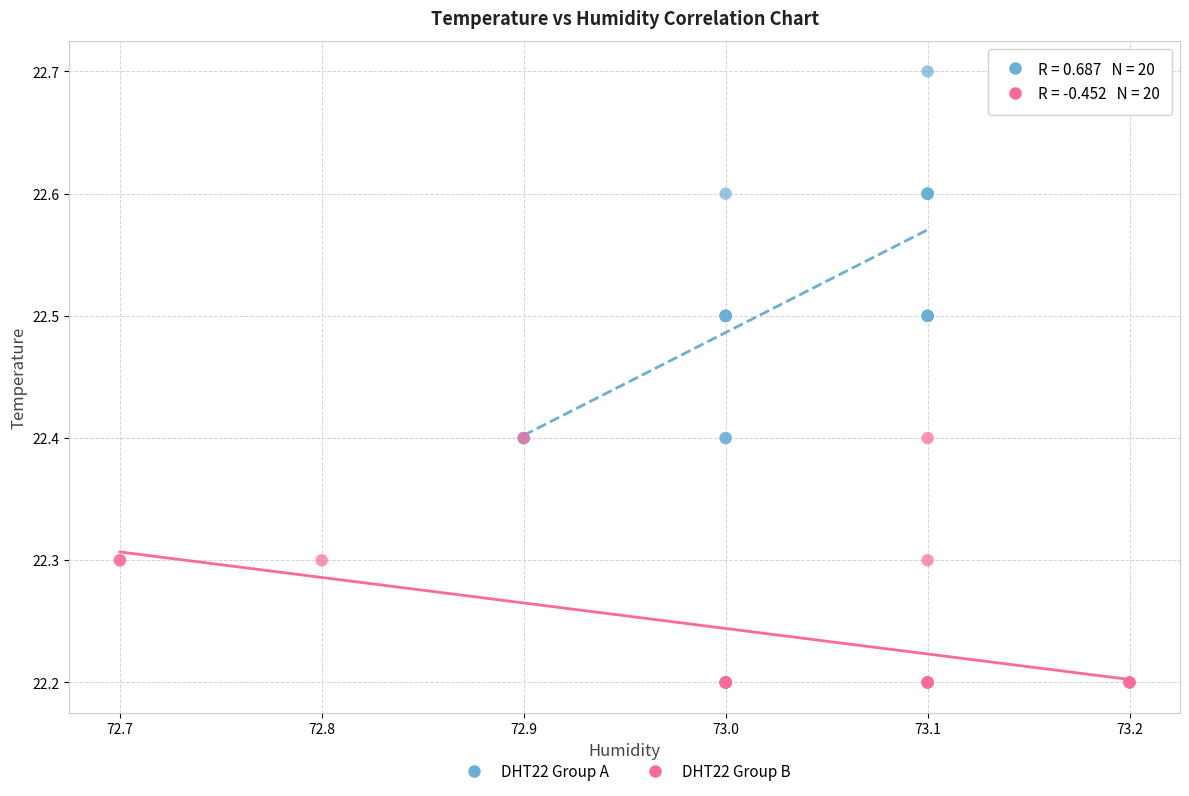

Which series contains the lowest Y value?

DHT22 Group B